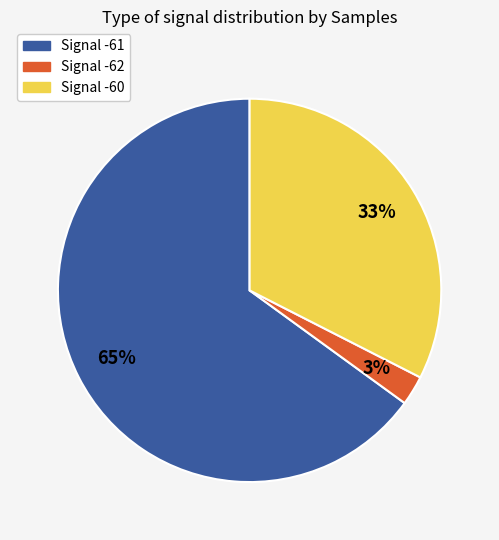

To the nearest percent, what is the average slice percentage?

33%